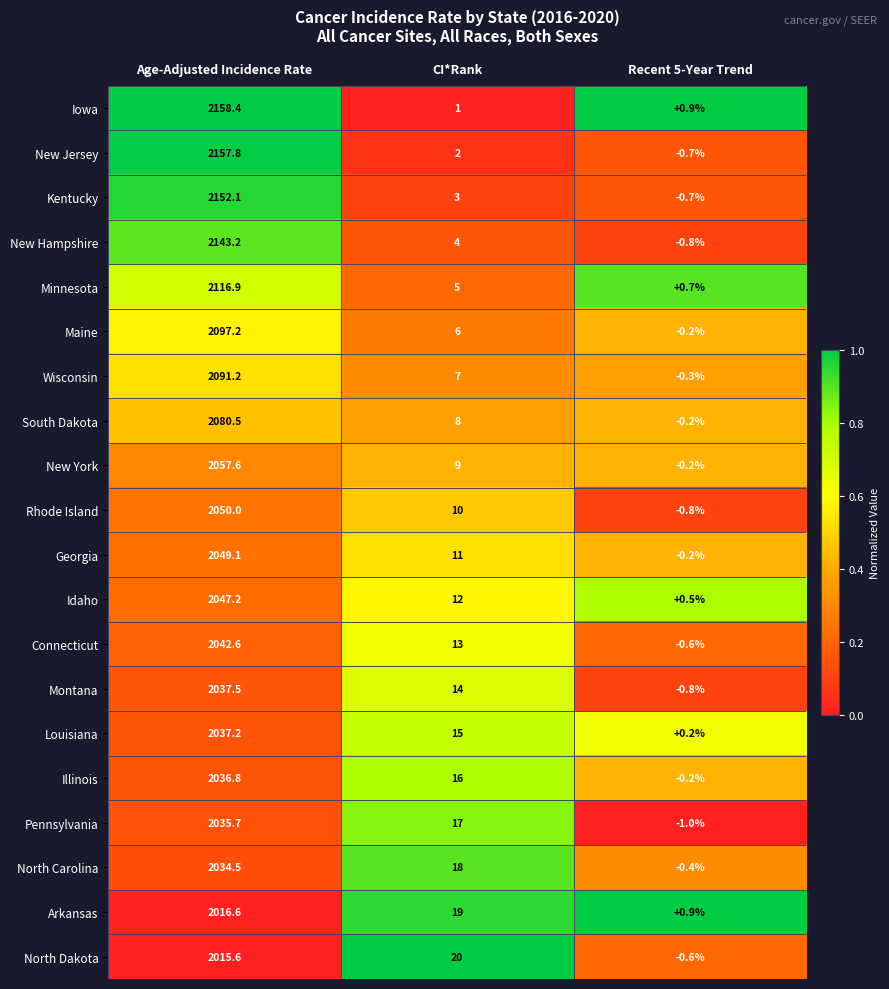

Which category has the lowest value in the Kentucky series?

Recent 5-Year Trend